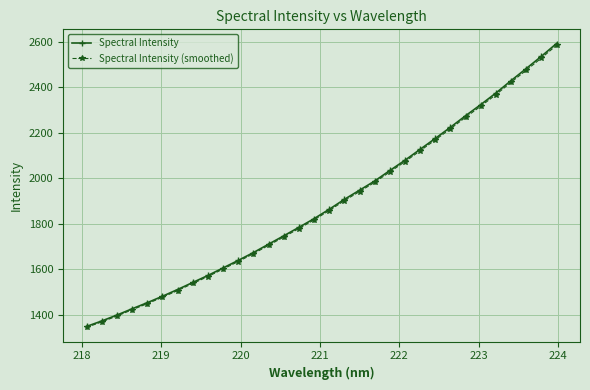

What is the value of the Spectral Intensity point at the 6th from the left?

1480.5